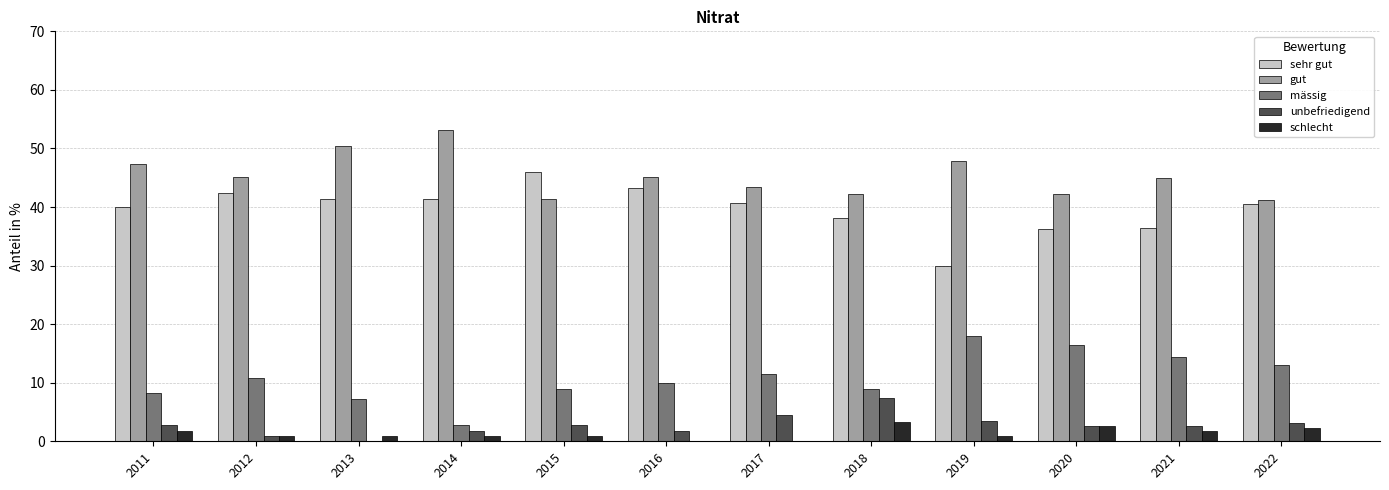

Is the value of unbefriedigend at 2020 greater than the value of mässig at 2017?

No